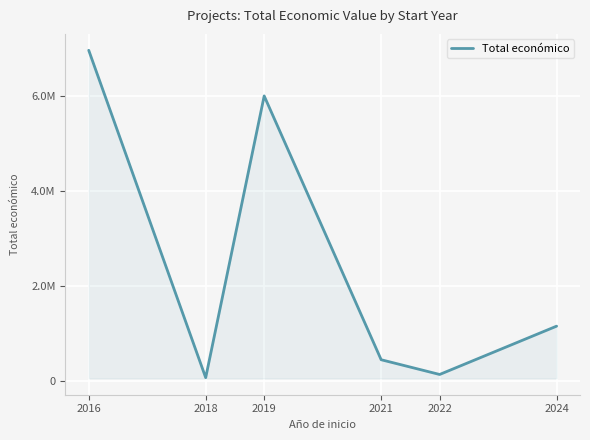

Is this an area chart (filled region under the line)?

Yes